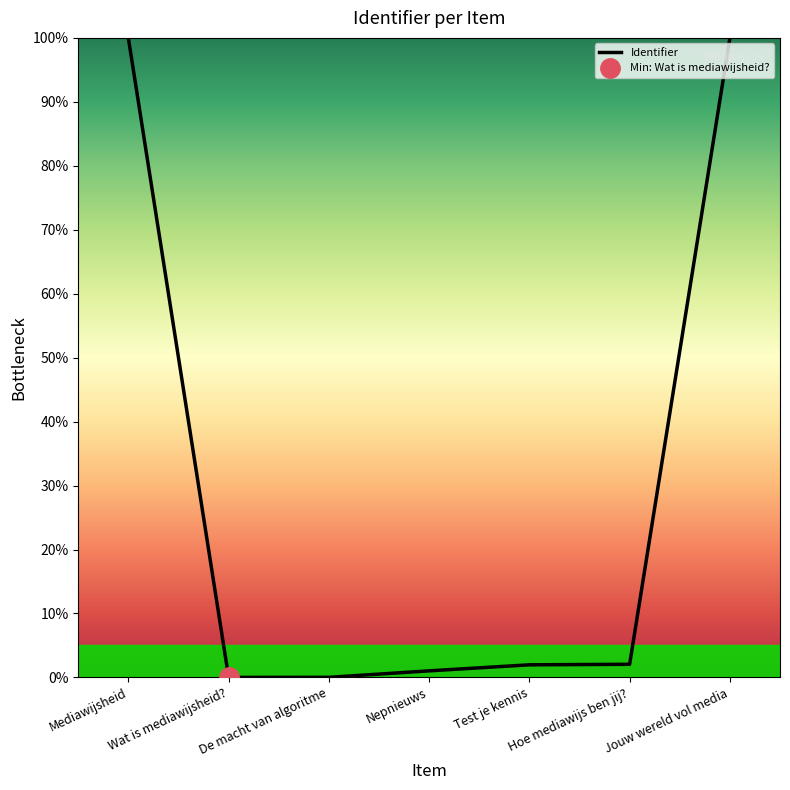

How many values are below 1?

2